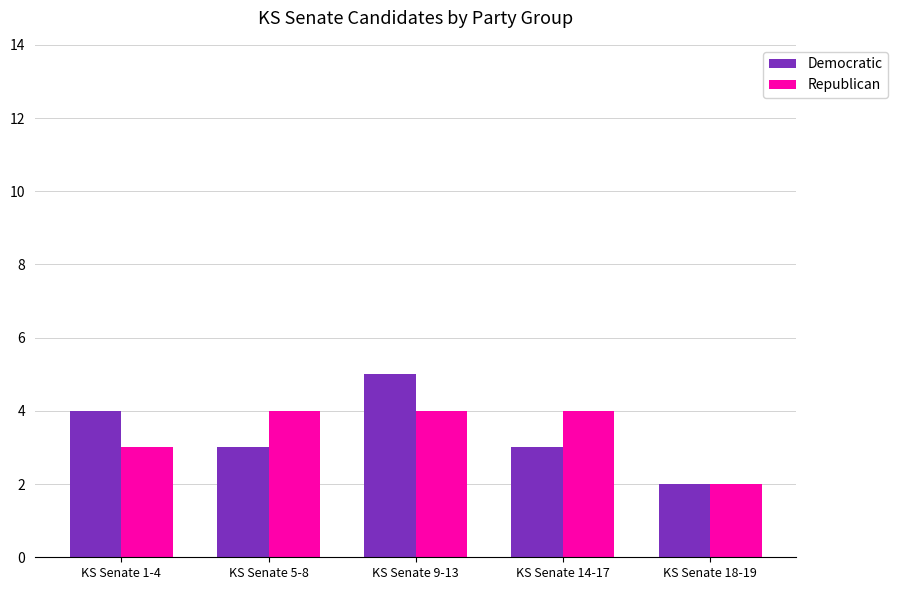

Is it true that Republican equals 1 at KS Senate 18-19?

False